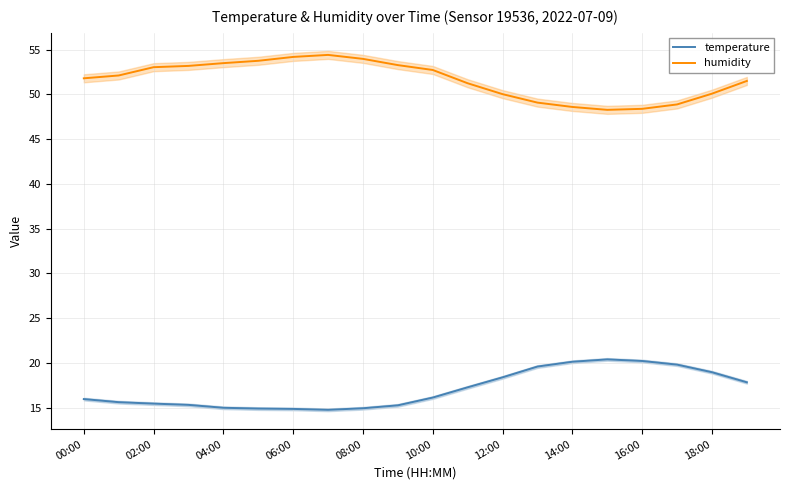

The humidity series shows 48.9 at 17. True or false?

True